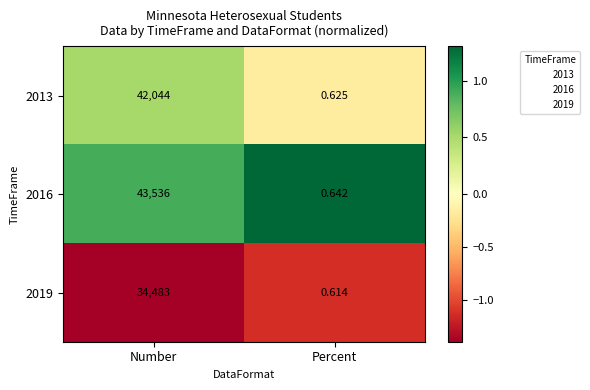

Which category has the highest value in the 2013 series?

Number